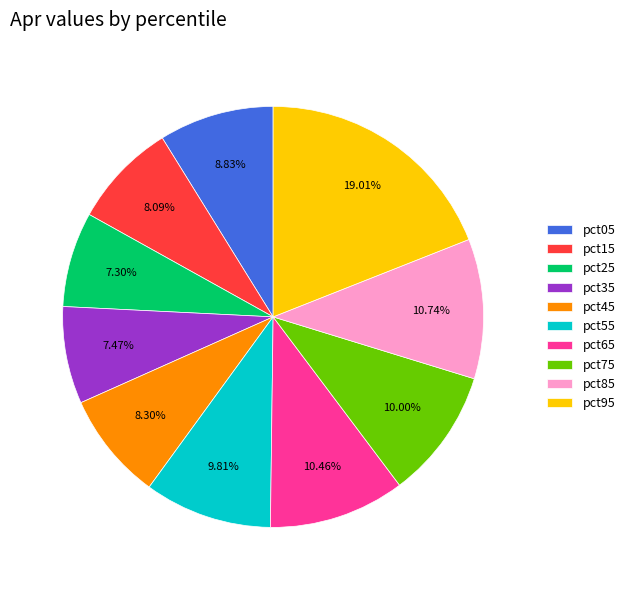

To the nearest percent, what is the combined percentage of pct15 and pct35?

16%